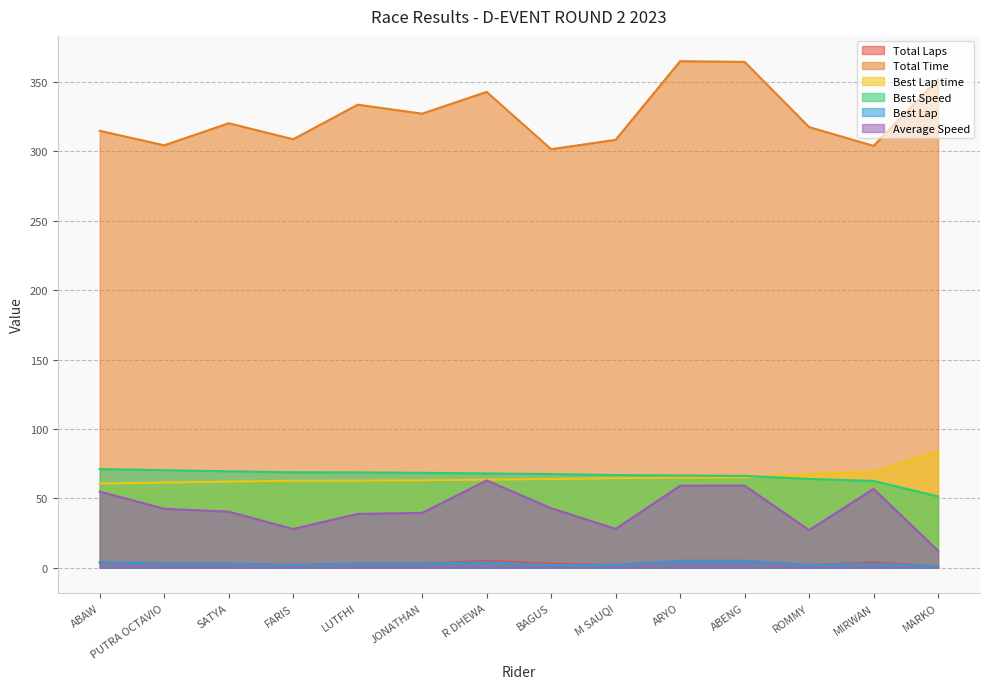

What is the sum of the Best Lap time values at JONATHAN and ARYO?

128.0